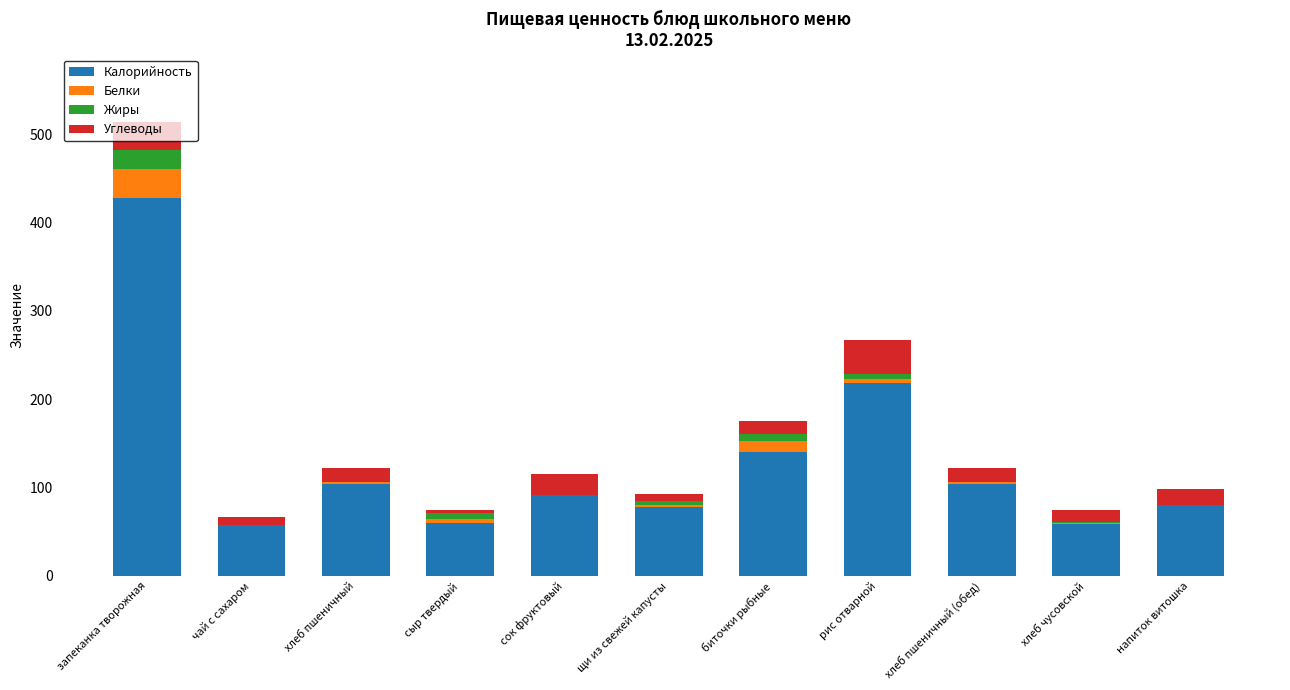

True or false: Калорийность has a value of 58.5 at хлеб чусовской.

True